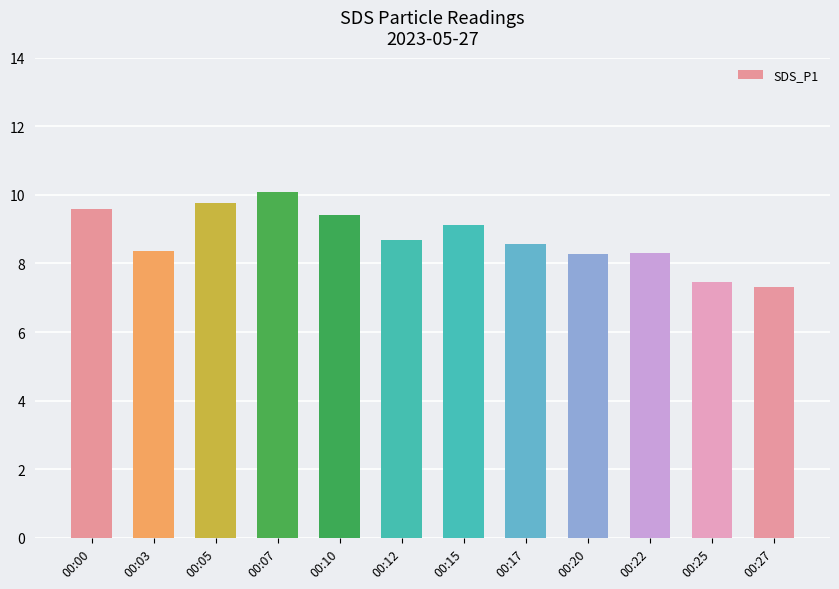

The chart shows a value of 14.9 at 00:05. True or false?

False